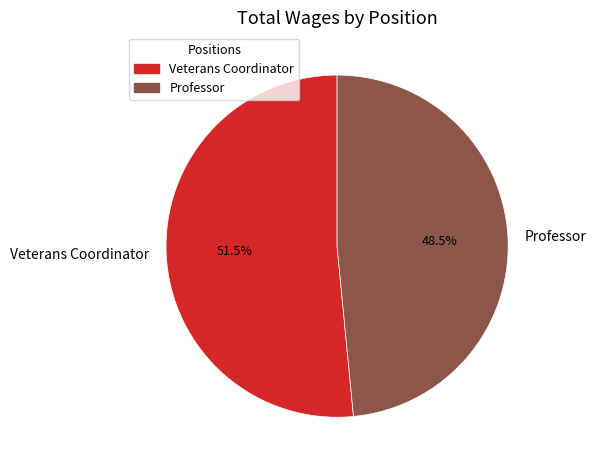

Rank the categories by value from lowest to highest.

Professor, Veterans Coordinator